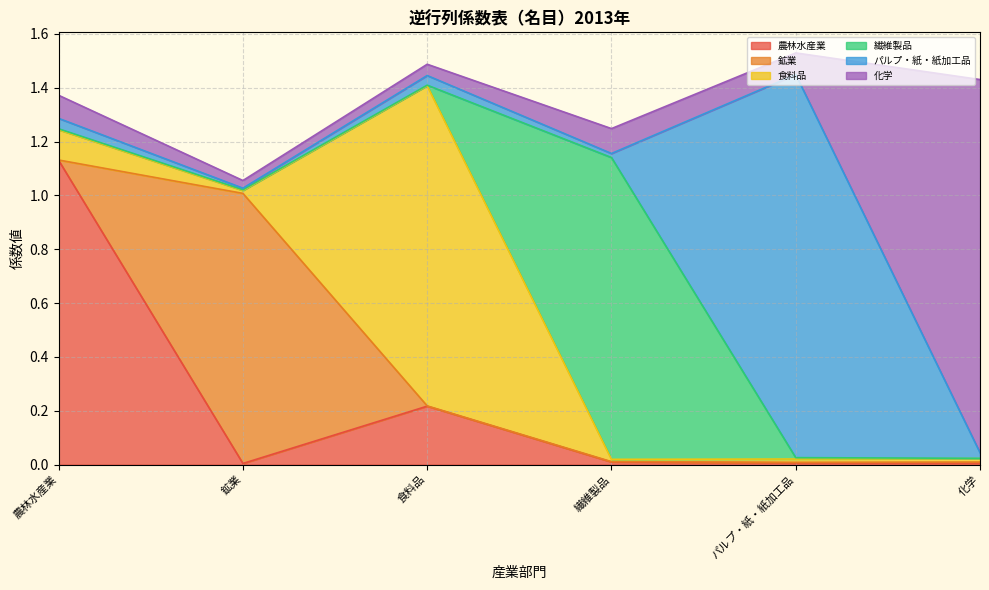

The パルプ・紙・紙加工品 series shows 0.0 at 農林水産業. True or false?

False